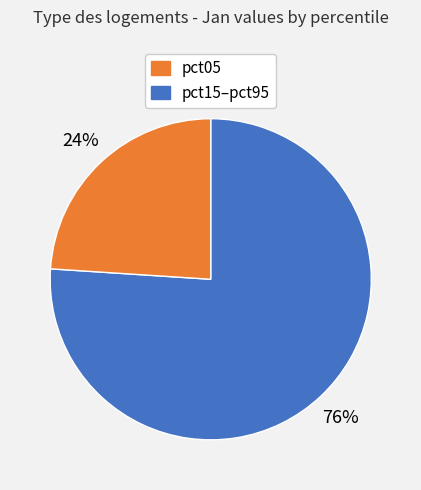

Is there a majority slice in this chart?

Yes